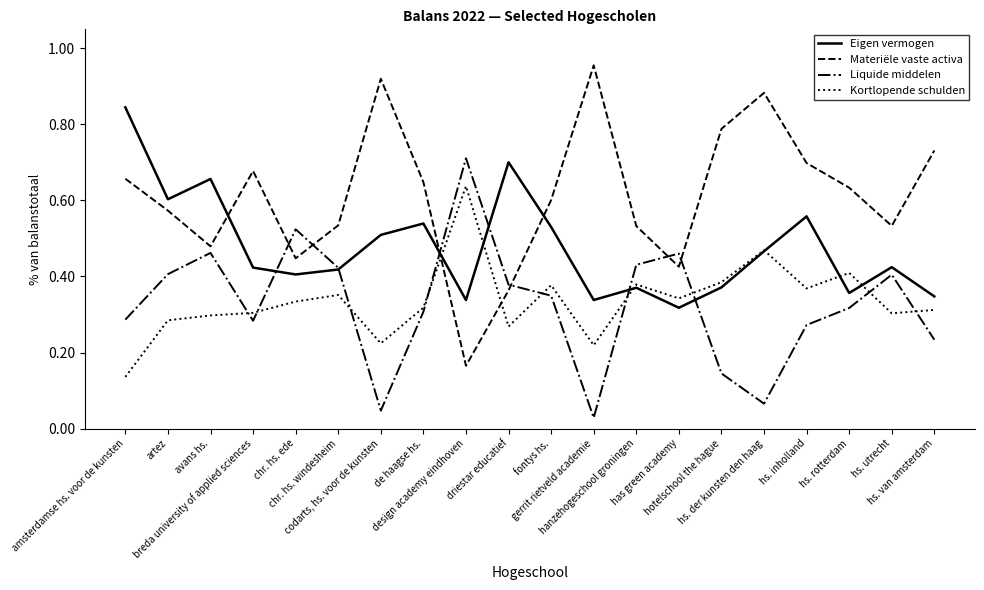

Does the chart have visible grid lines?

No